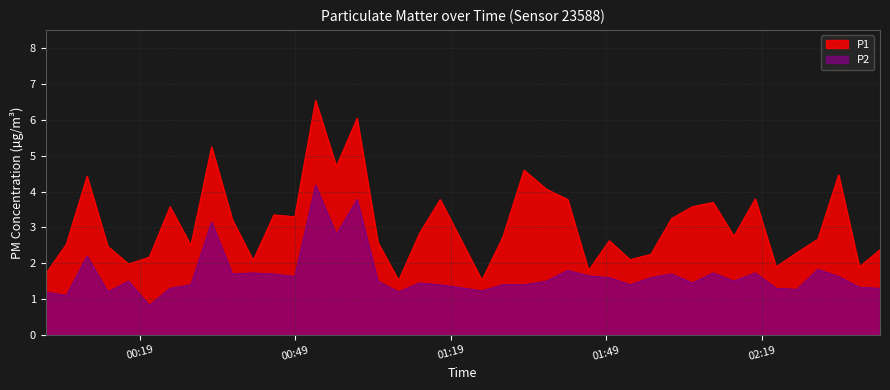

True or false: P1 and P2 intersect in this chart.

False